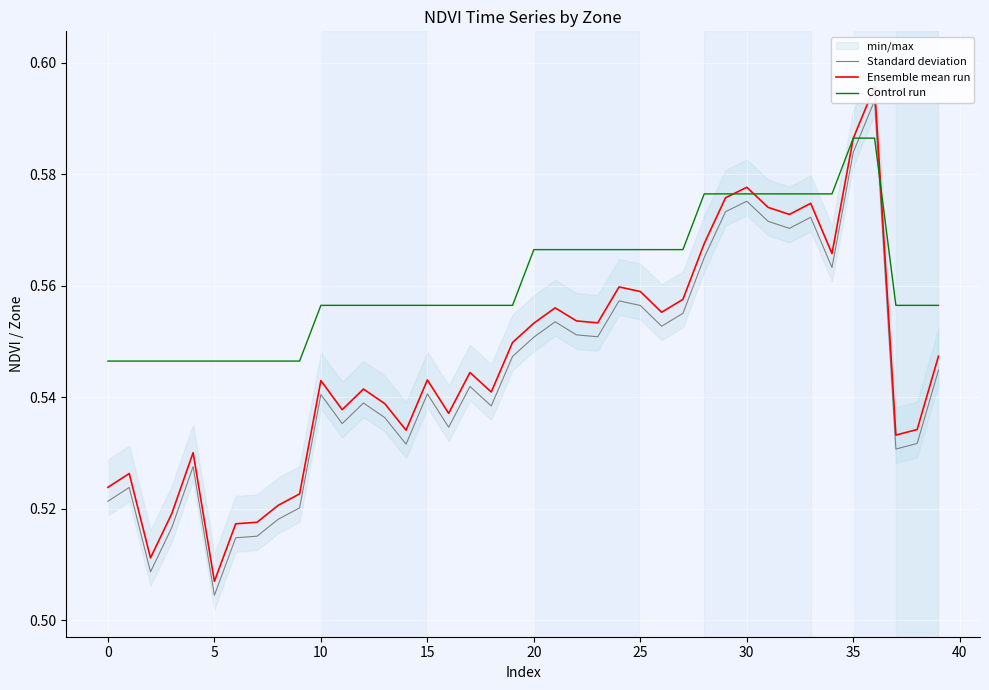

What is the approximate value of Control run at 21?

0.6